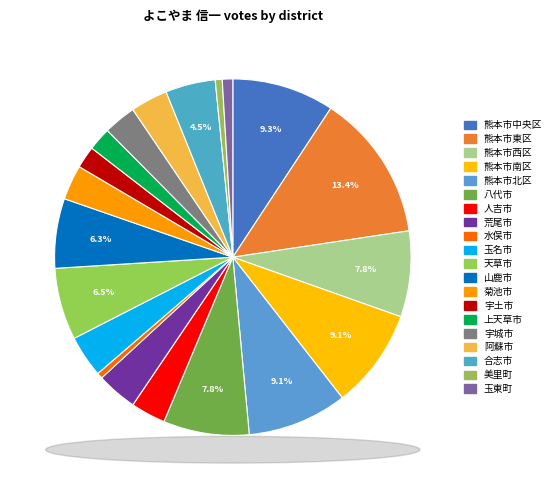

Rank the categories by value from highest to lowest.

熊本市東区, 熊本市中央区, 熊本市南区, 熊本市北区, 熊本市西区, 八代市, 天草市, 山鹿市, 合志市, 玉名市, 荒尾市, 阿蘇市, 人吉市, 菊池市, 宇城市, 上天草市, 宇土市, 玉東町, 美里町, 水俣市